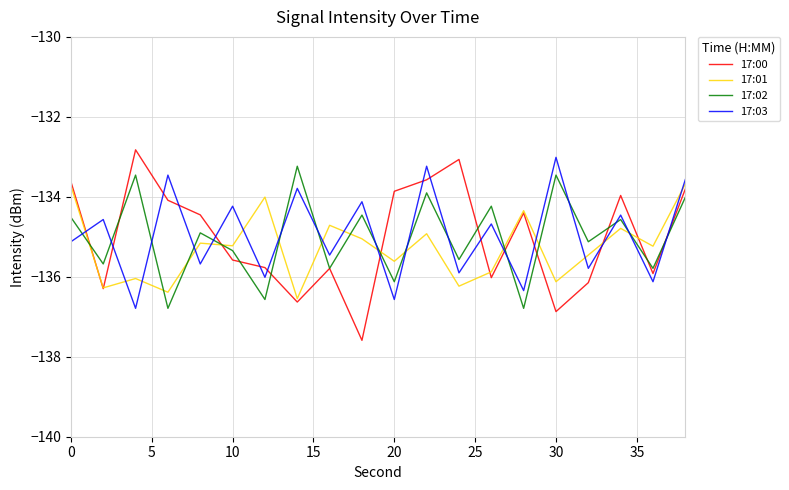

What is the difference between the maximum and second lowest values in the 17:00 series?

4.0